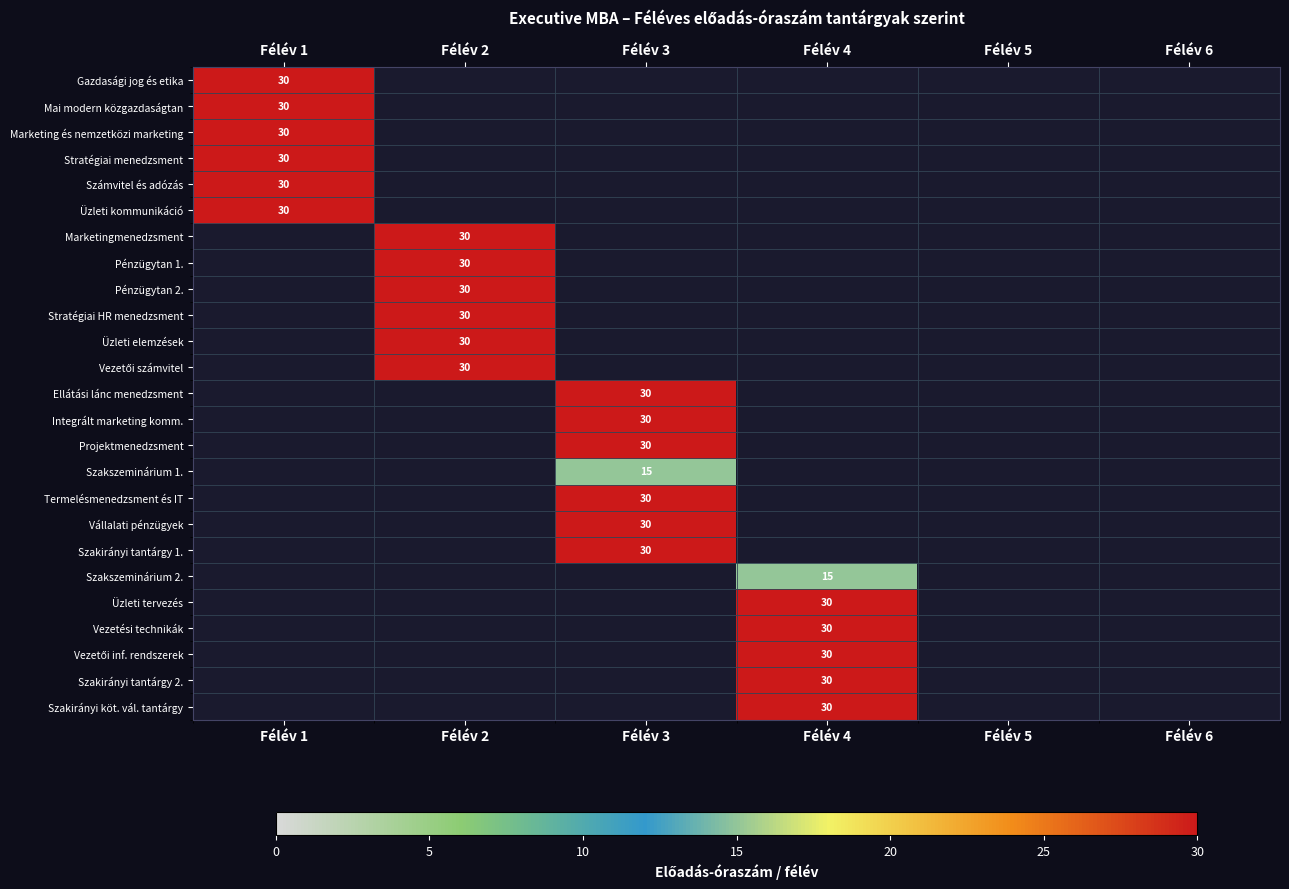

The value of Üzleti tervezés at Félév 4 is 30. True or false?

True